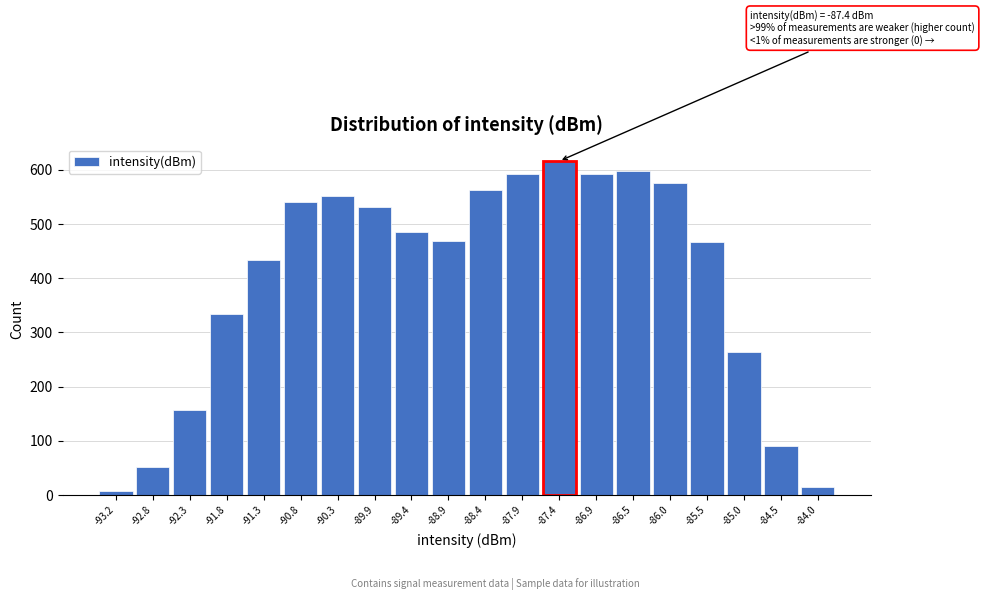

Over which range of the x-axis is the bar tallest?

-87.65 to -87.20